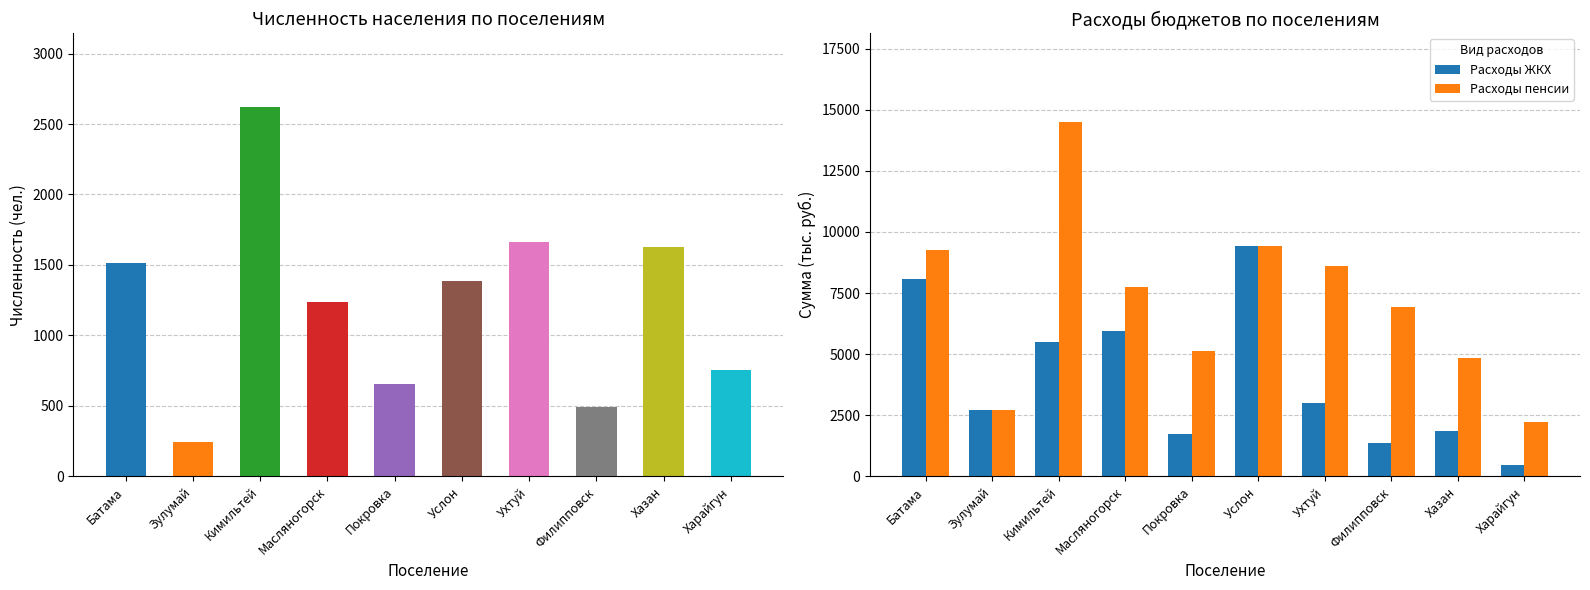

What are all the series names shown in the legend?

Расходы ЖКХ, Расходы пенсии